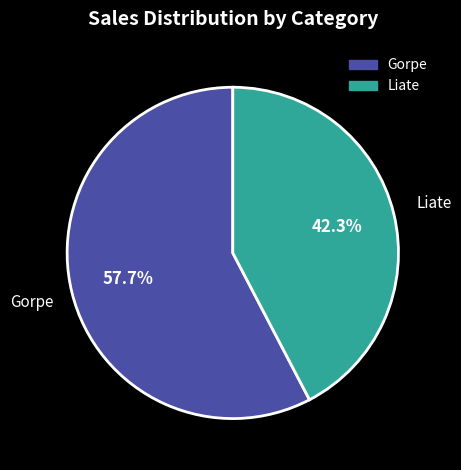

To the nearest percent, what portion does Gorpe represent?

58%